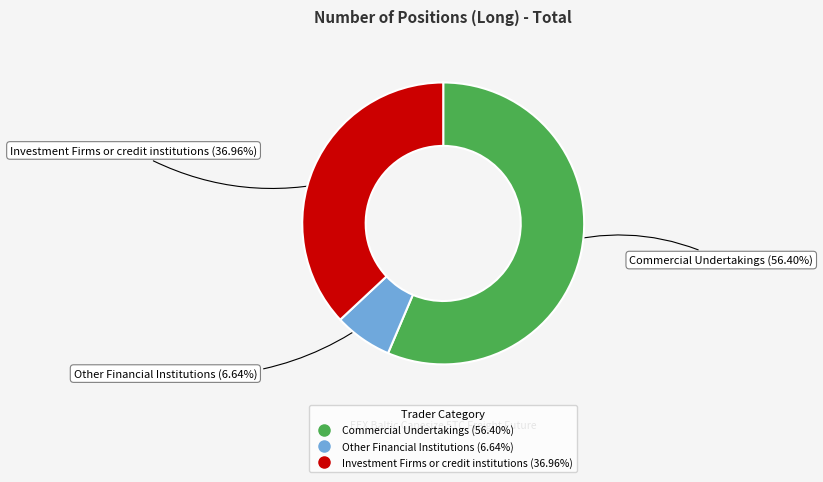

What percentage is the Other Financial Institutions slice, to the nearest percent?

7%